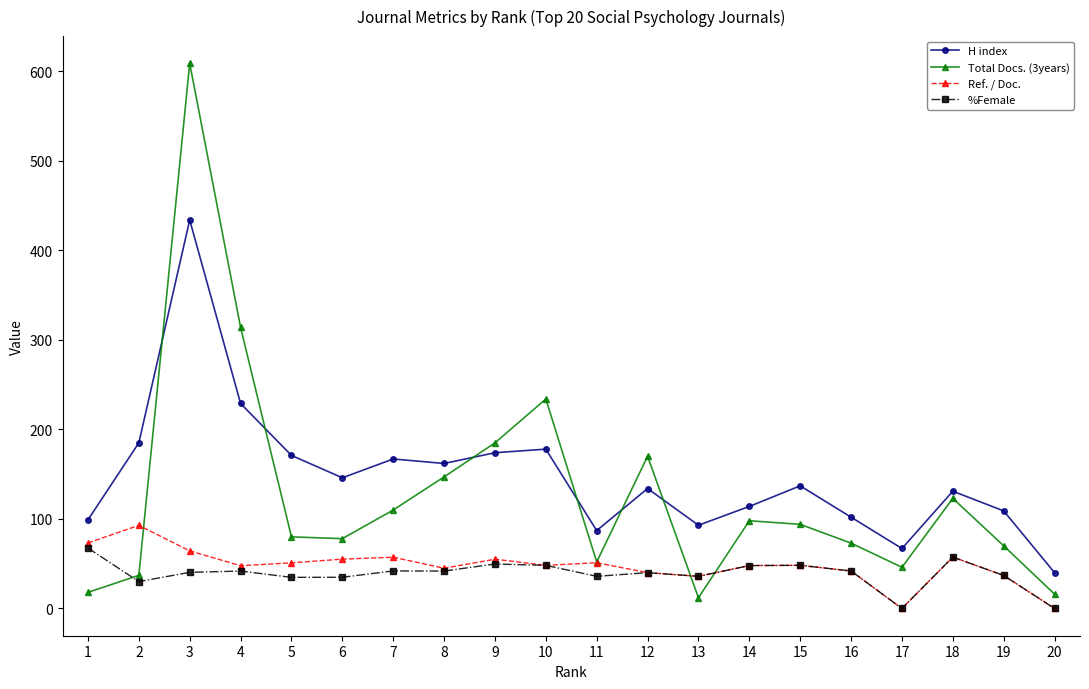

Between which two adjacent categories do H index and Total Docs. (3years) first intersect?

2 and 3